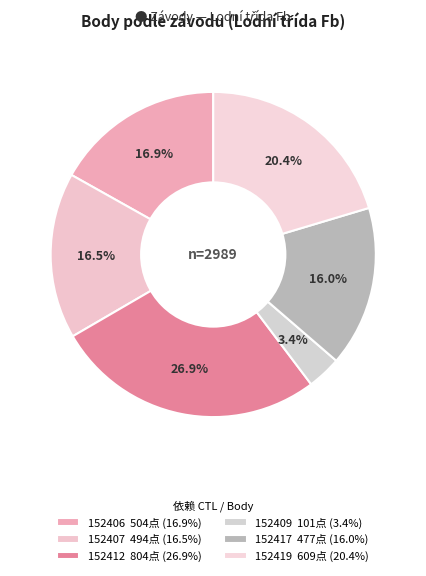

How many segments does this pie chart have?

6